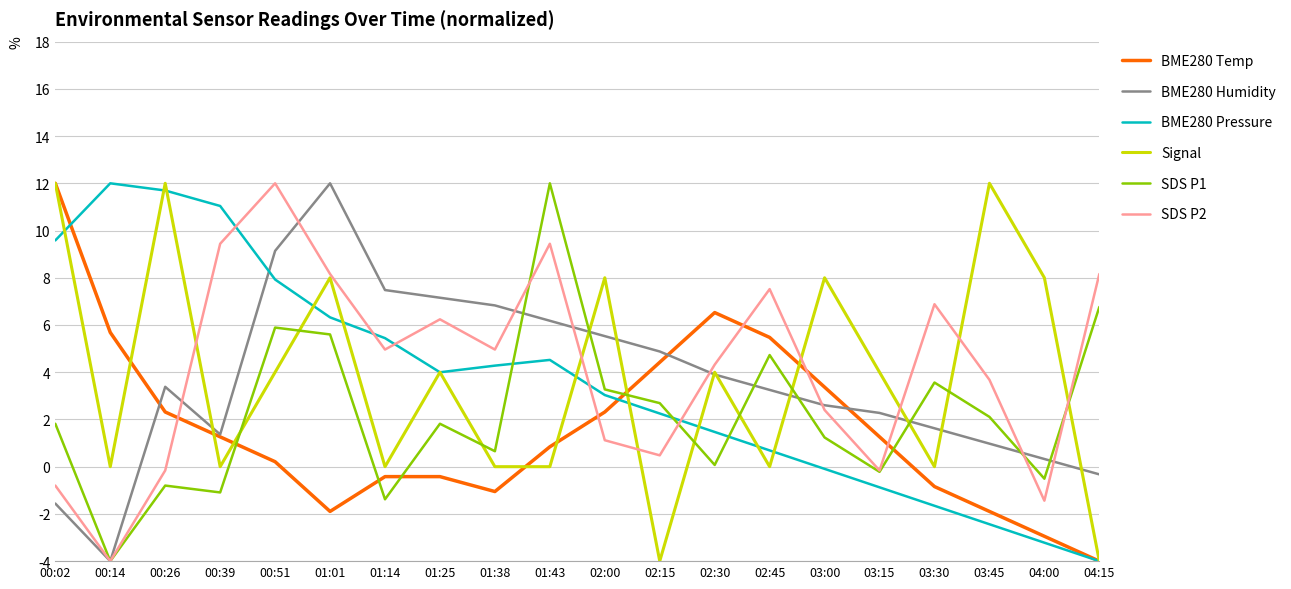

How many series are shown in this chart?

6